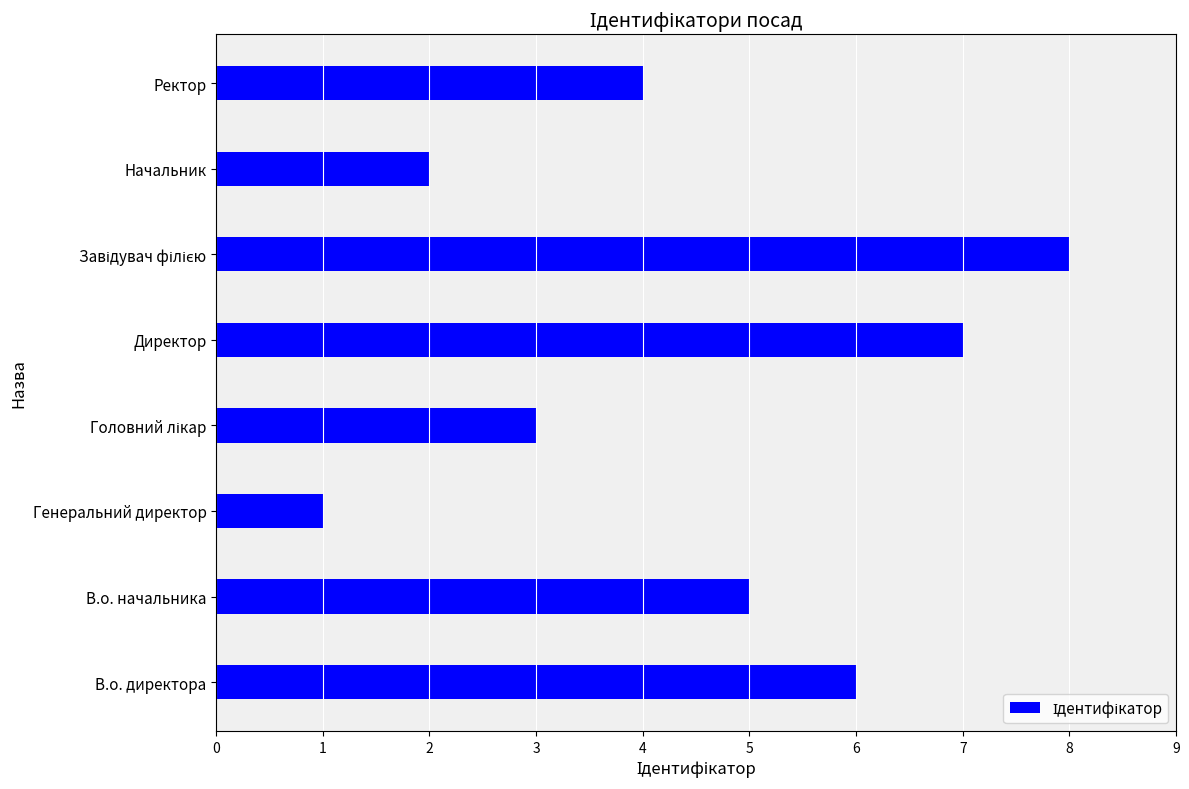

What is the approximate value at В.о. директора?

6